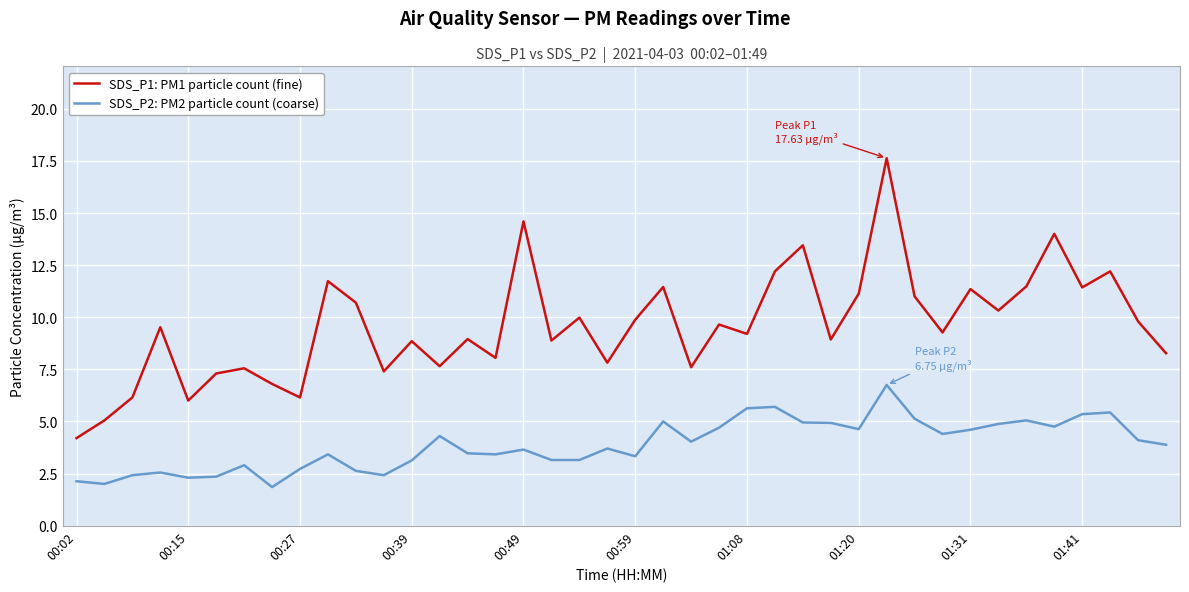

What is the maximum value for SDS_P1: PM1 particle count (fine)?

17.6